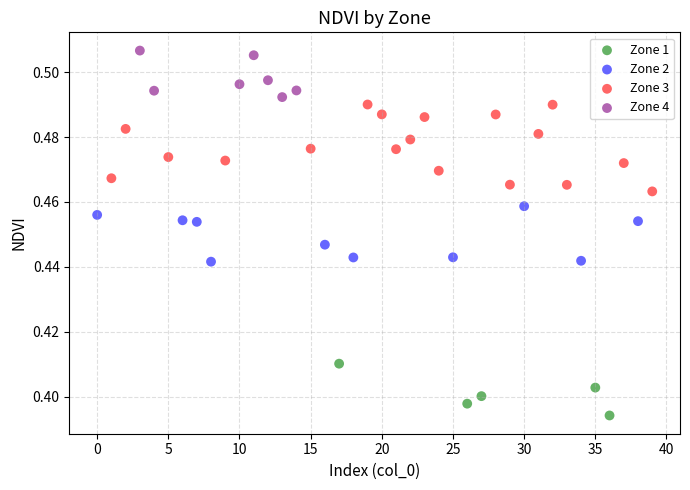

Which series contains the highest Y value?

Zone 4